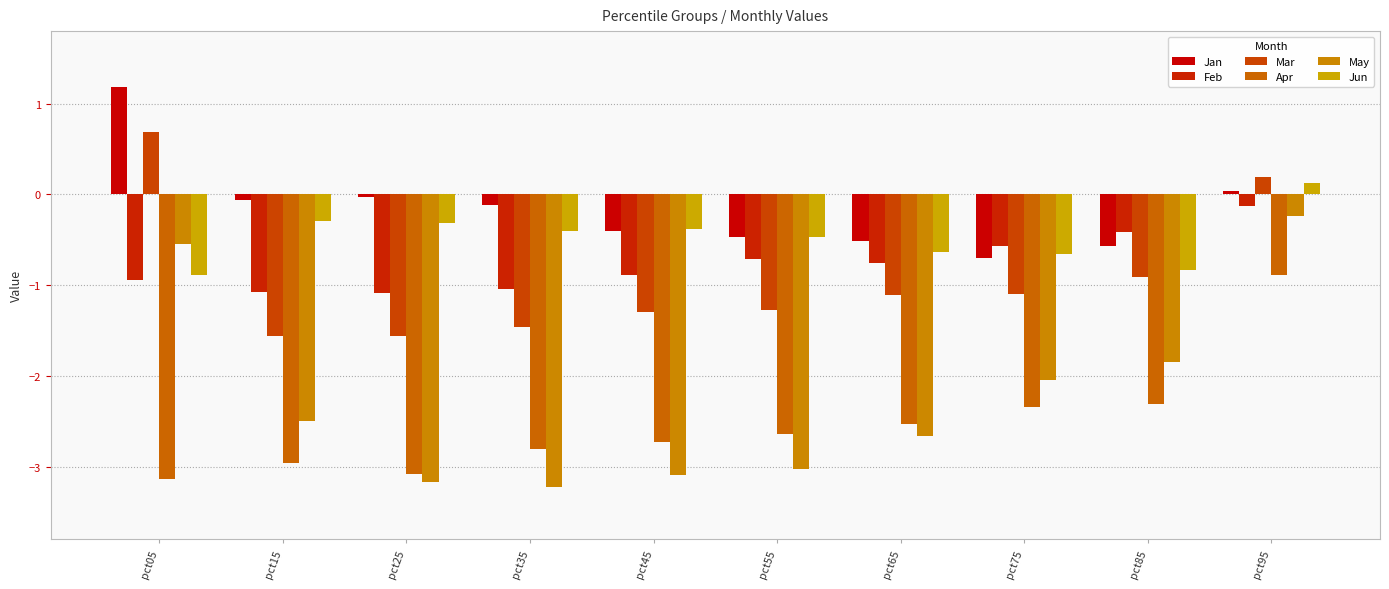

At which label is May closest to -1?

pct05